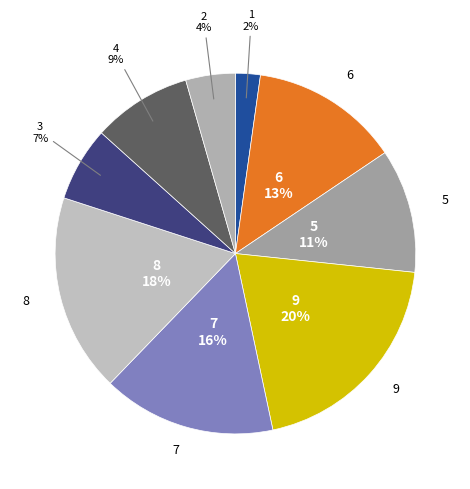

How many slices are in this pie chart?

9